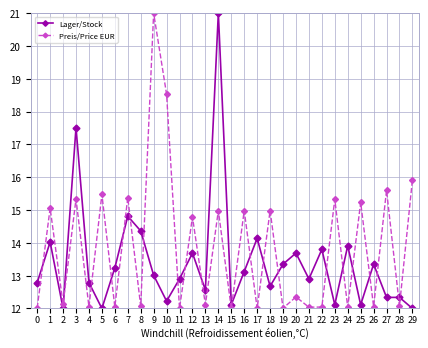

Does the chart display data point markers on the line(s)?

Yes